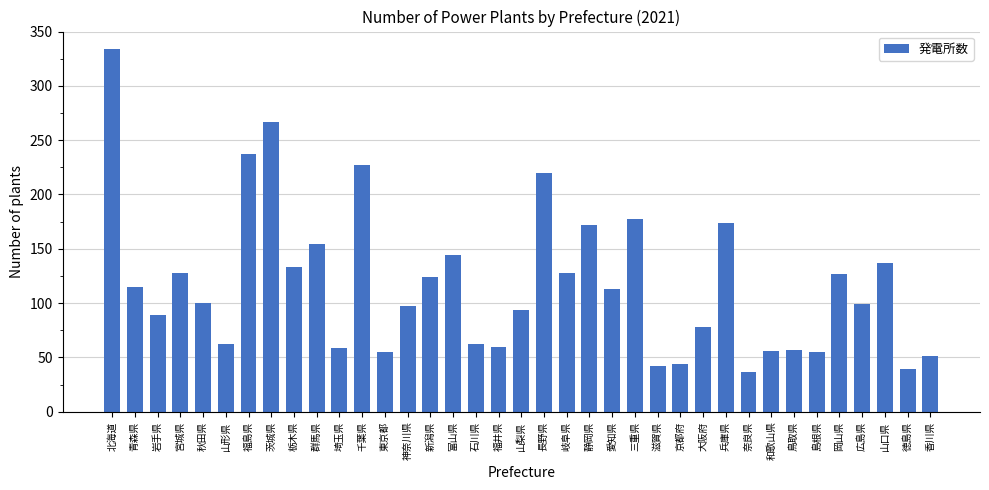

What is the ratio of the value at 三重県 to the value at 福島県?

0.7